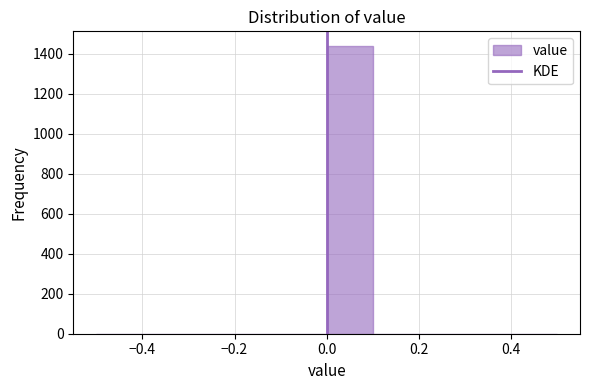

Over which range of the x-axis is the bar tallest?

0.0 to 0.1